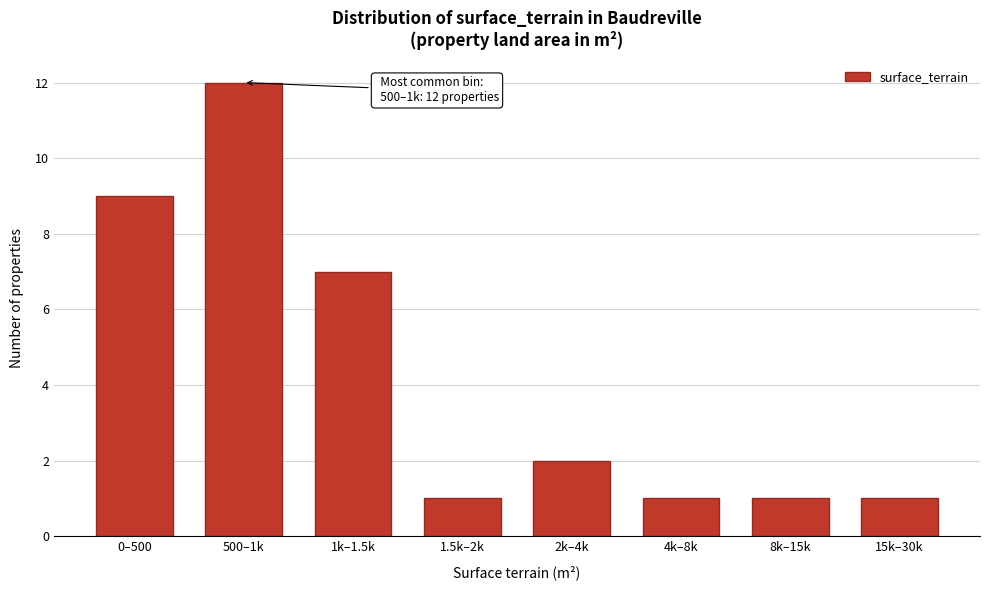

Reading left to right, transcribe all the data shown in this chart.

9	12	7	1	2	1	1	1